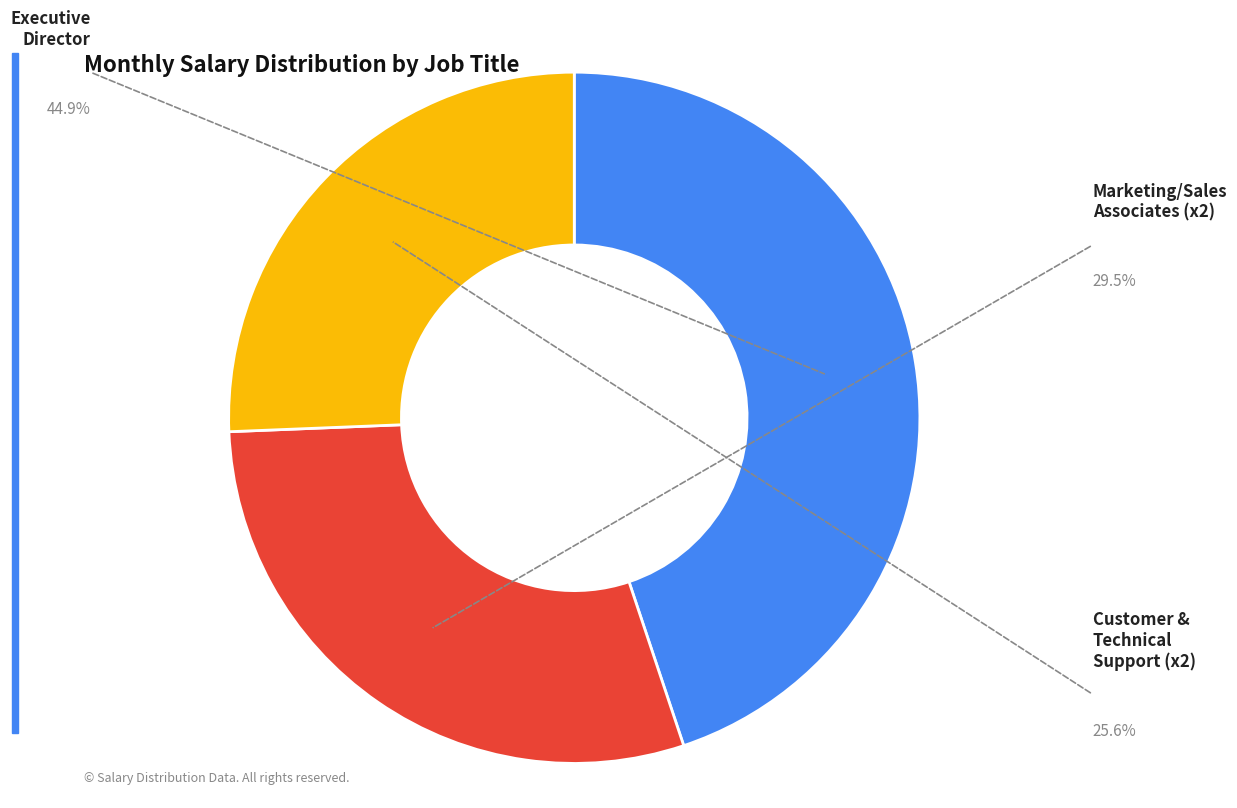

The Marketing/Sales Associates (x2) slice represents 29% of the pie. True or false?

True